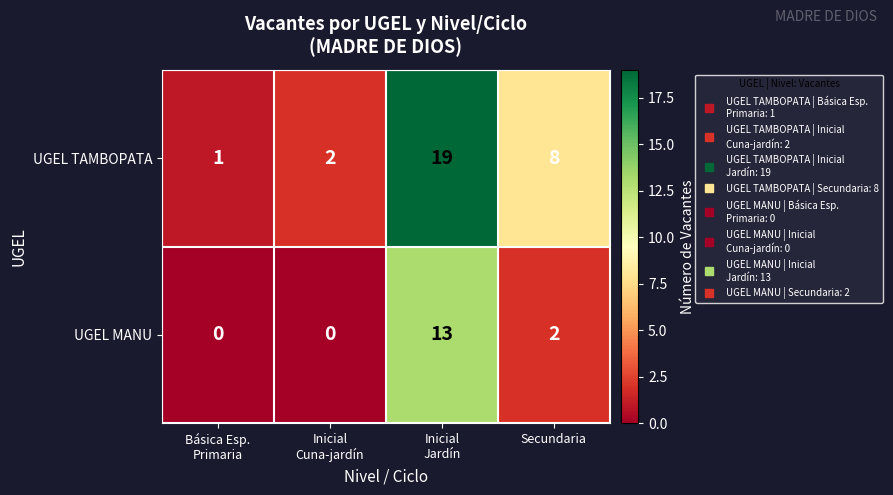

How many data points in UGEL TAMBOPATA are less than 8?

2